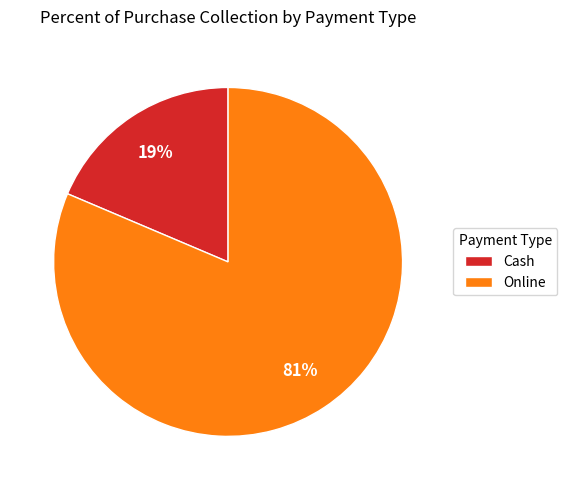

Count the number of slices in the pie.

2